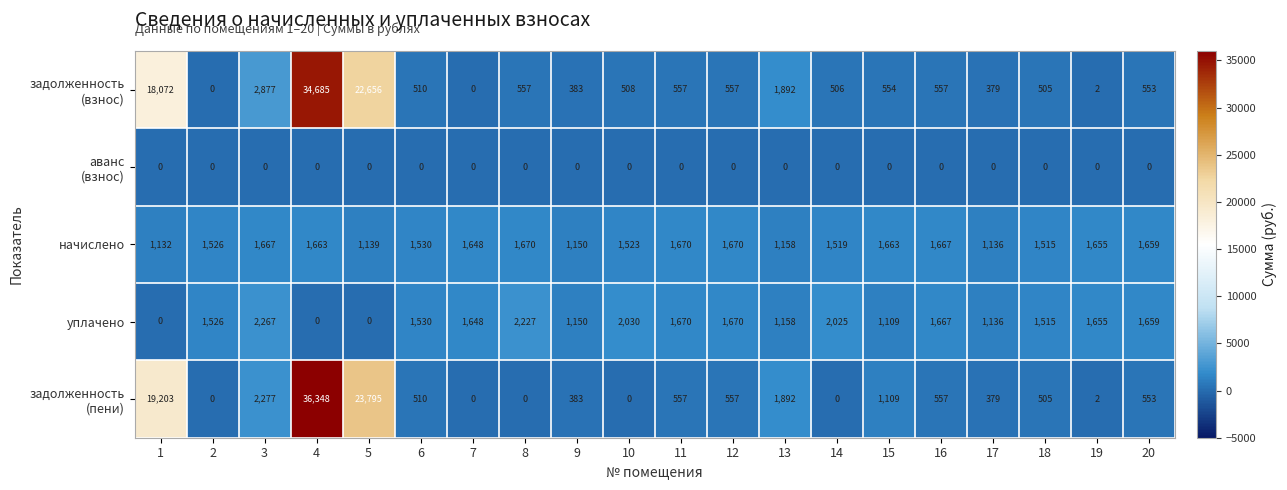

What is the difference between the highest and lowest values at 8?

2227